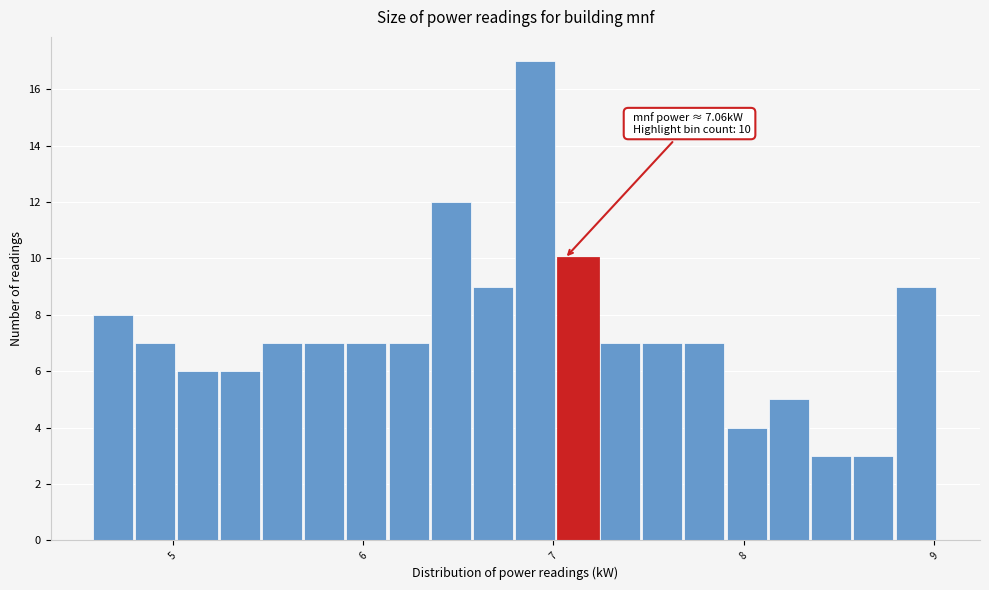

Around what value on the x-axis is the tallest bar? Give the approximate position of its centre, as read against the axis.

6.9